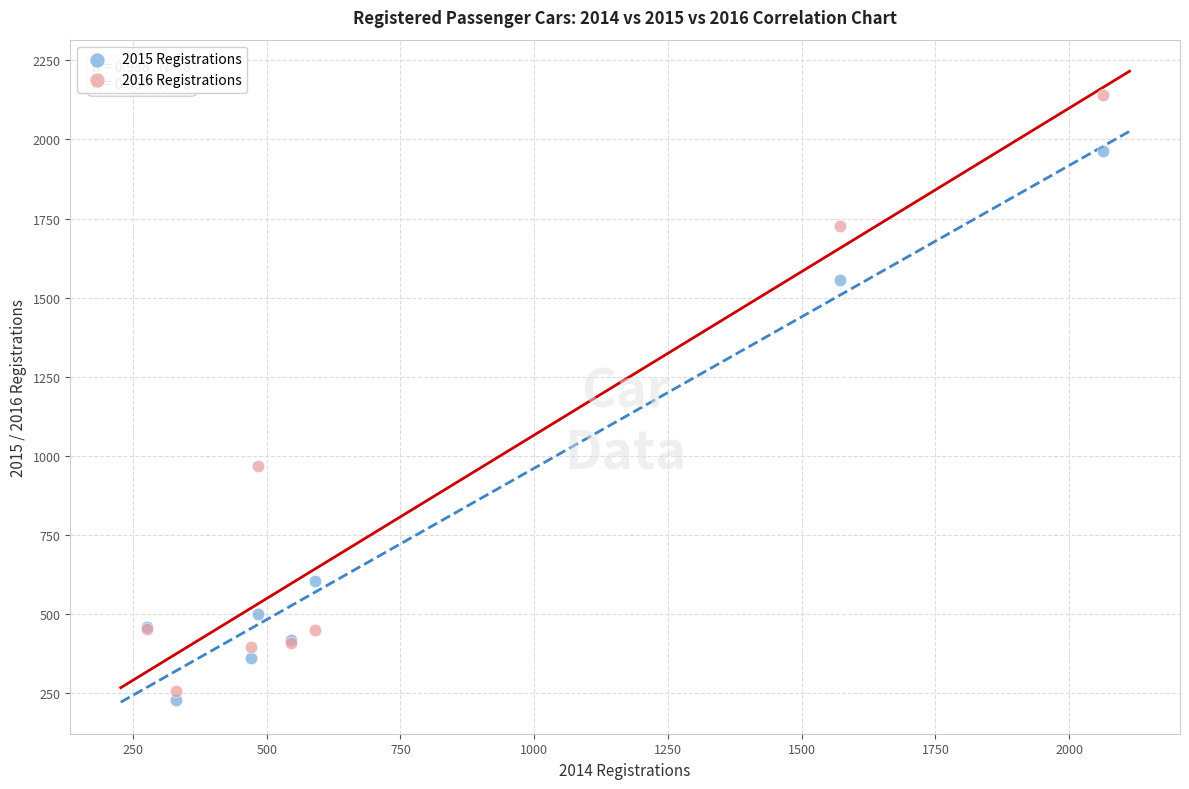

Across all series, what Y value is closest to 1185?

967